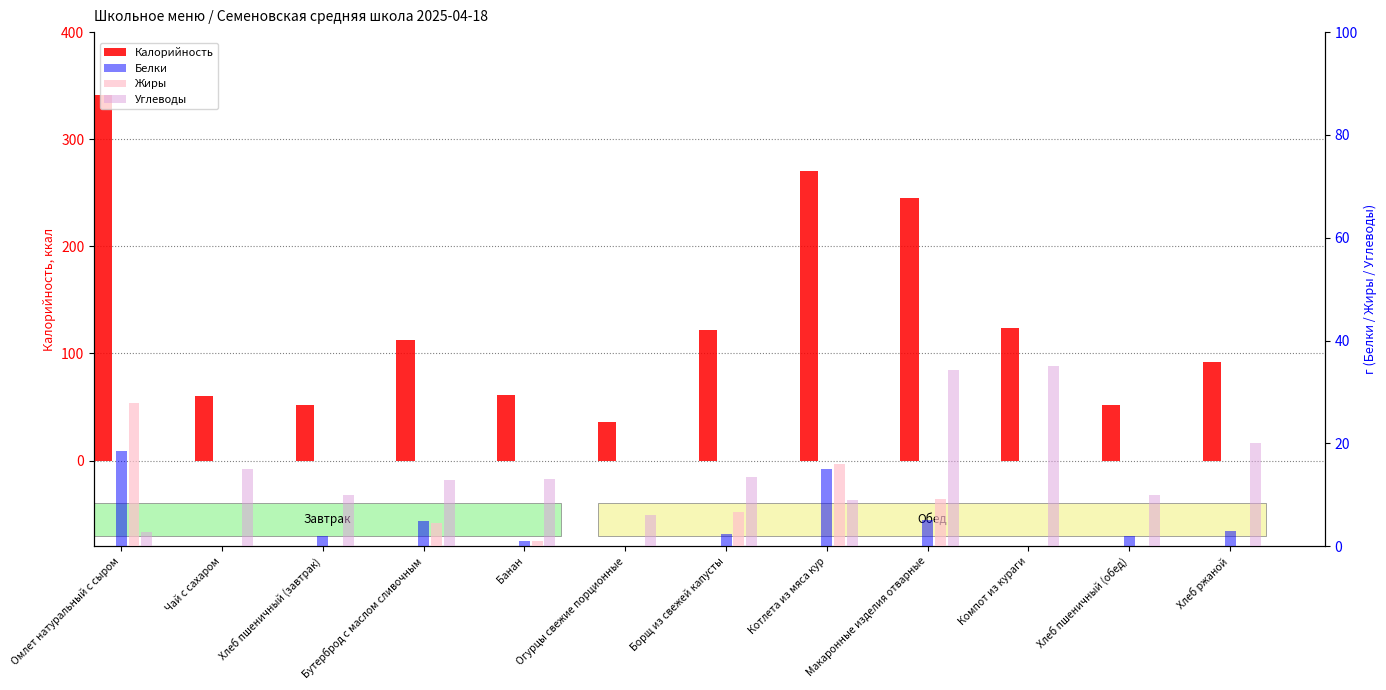

The Углеводы series shows 10.0 at Хлеб пшеничный (обед). True or false?

True